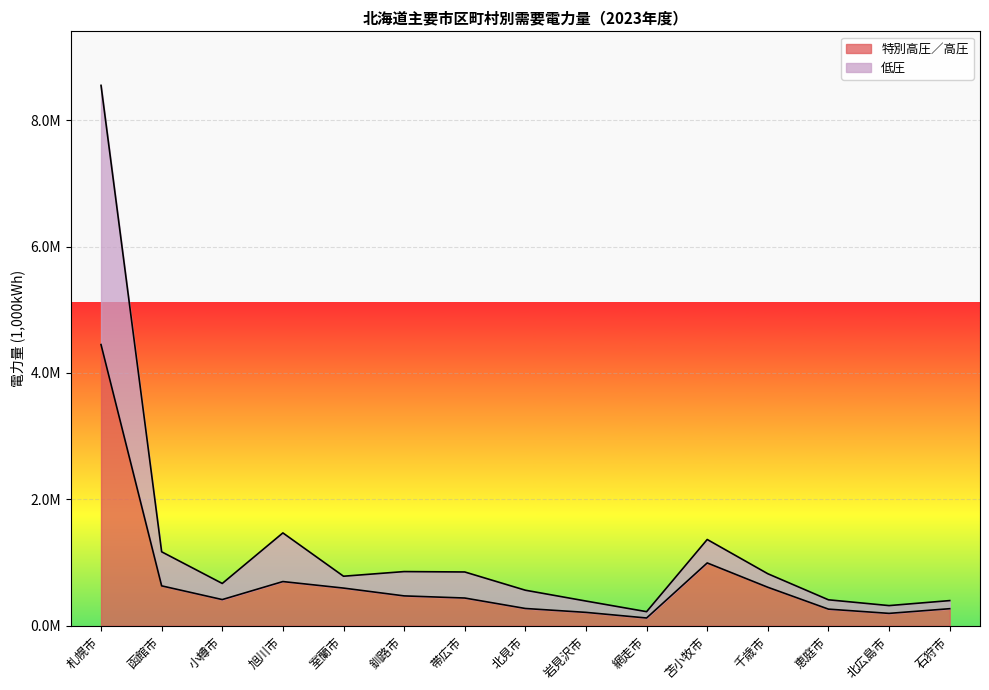

Where is 特別高圧／高圧 nearest to the value 2285527?

苫小牧市